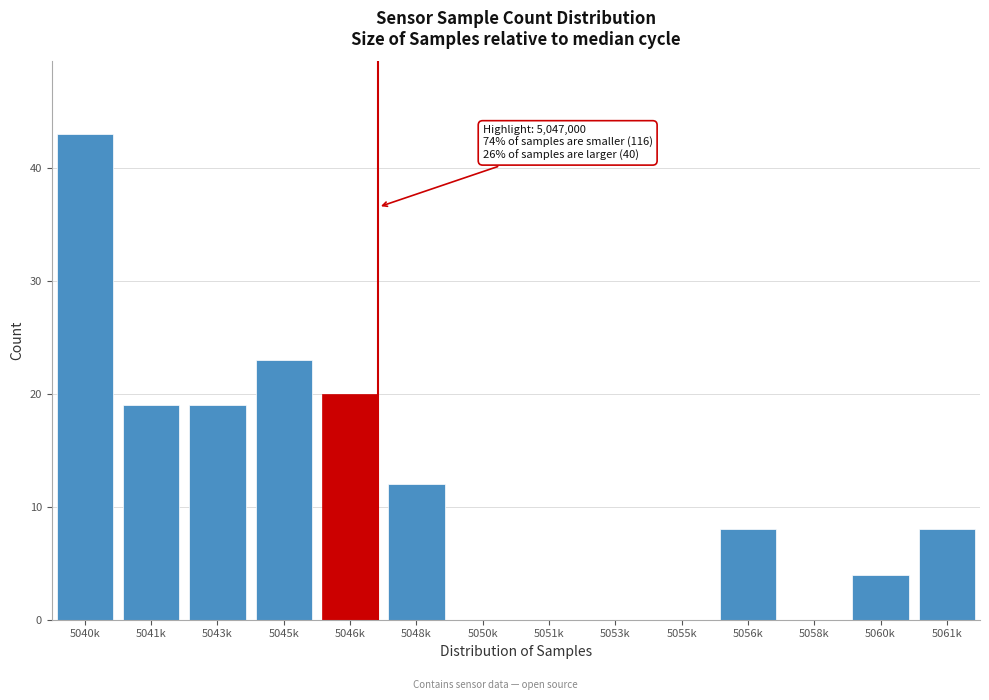

Reading left to right, extract all data points from this chart.

5040k=43	5041k=19	5043k=19	5045k=23	5046k=20	5048k=12	5050k=0	5051k=0	5053k=0	5055k=0	5056k=8	5058k=0	5060k=4	5061k=8